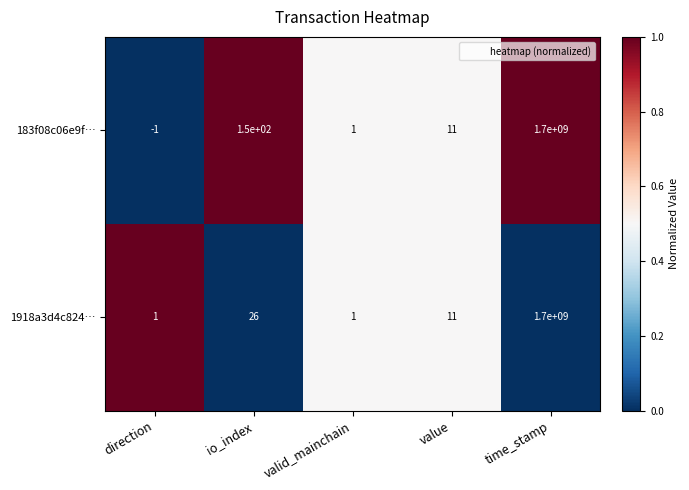

Is the value of 1918a3d4c824… at io_index greater than the value of 183f08c06e9f… at value?

Yes